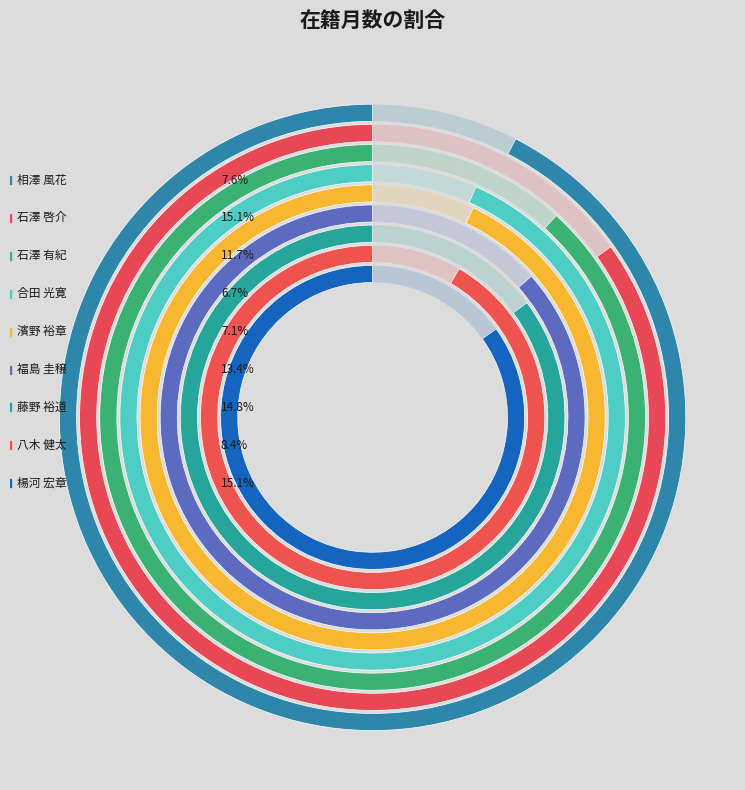

Which slice is the largest?

石澤 啓介